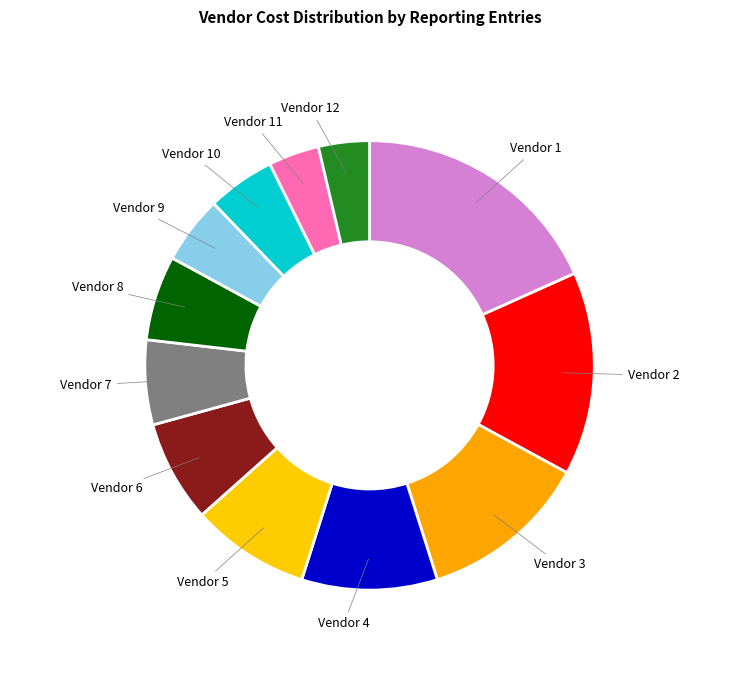

Do Vendor 2 and Vendor 1 together represent more than half of the pie?

No